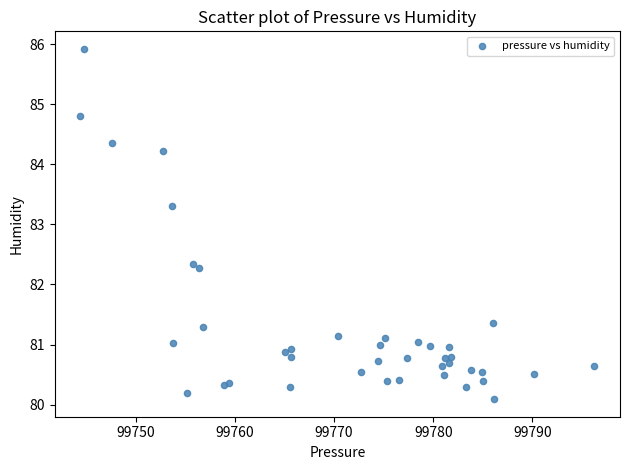

What Y value in the scatter plot is closest to 83?

83.3